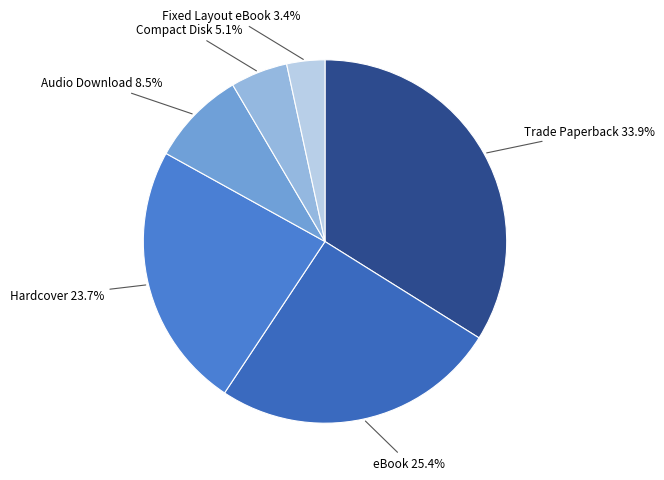

To the nearest percent, what is the difference between the eBook and Compact Disk slice percentages?

20%